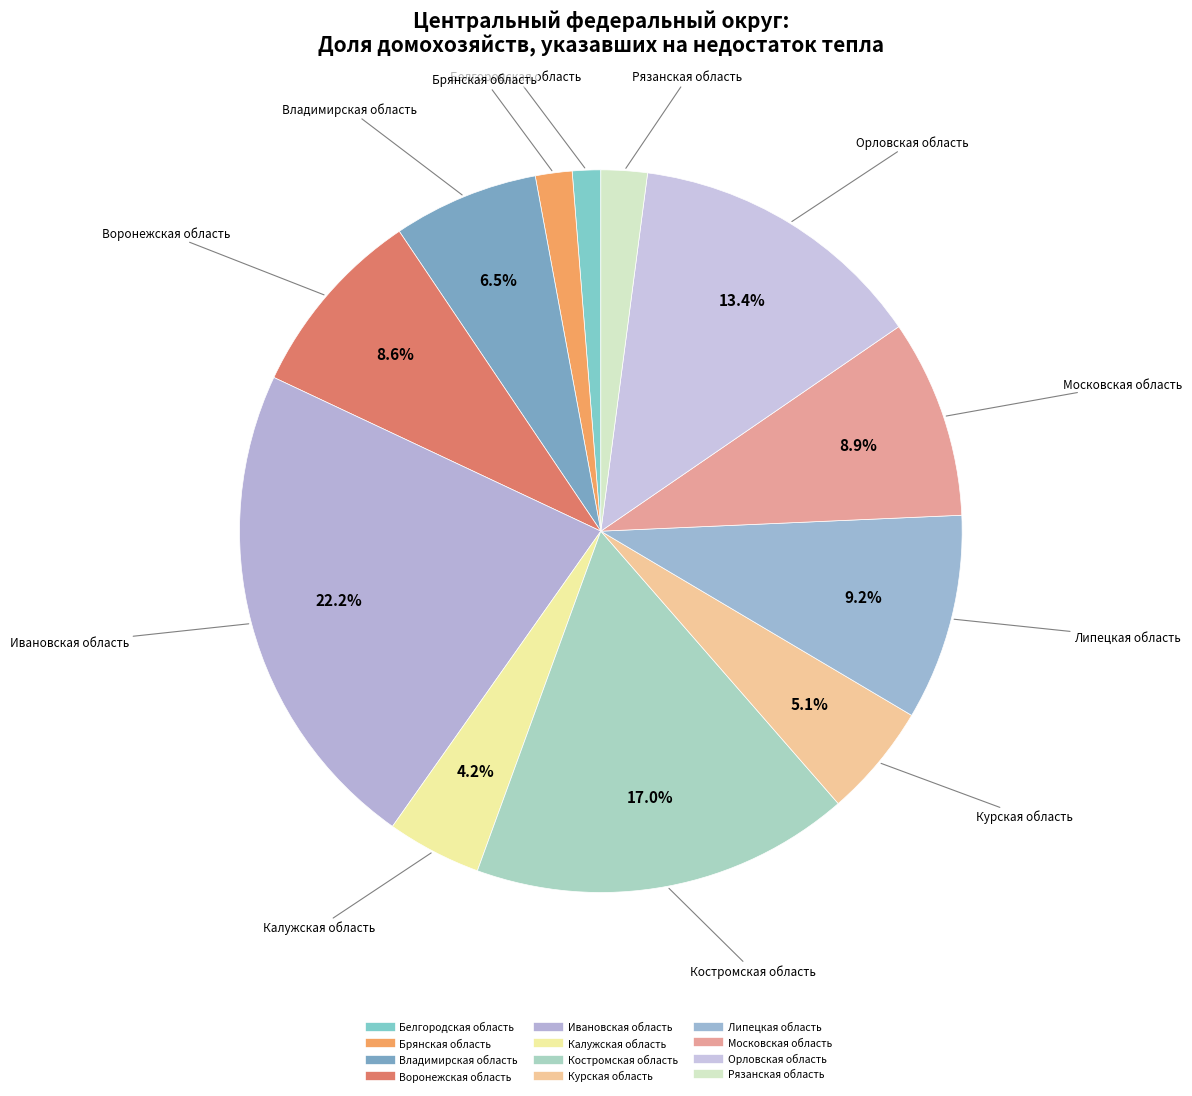

Count the number of slices in the pie.

12